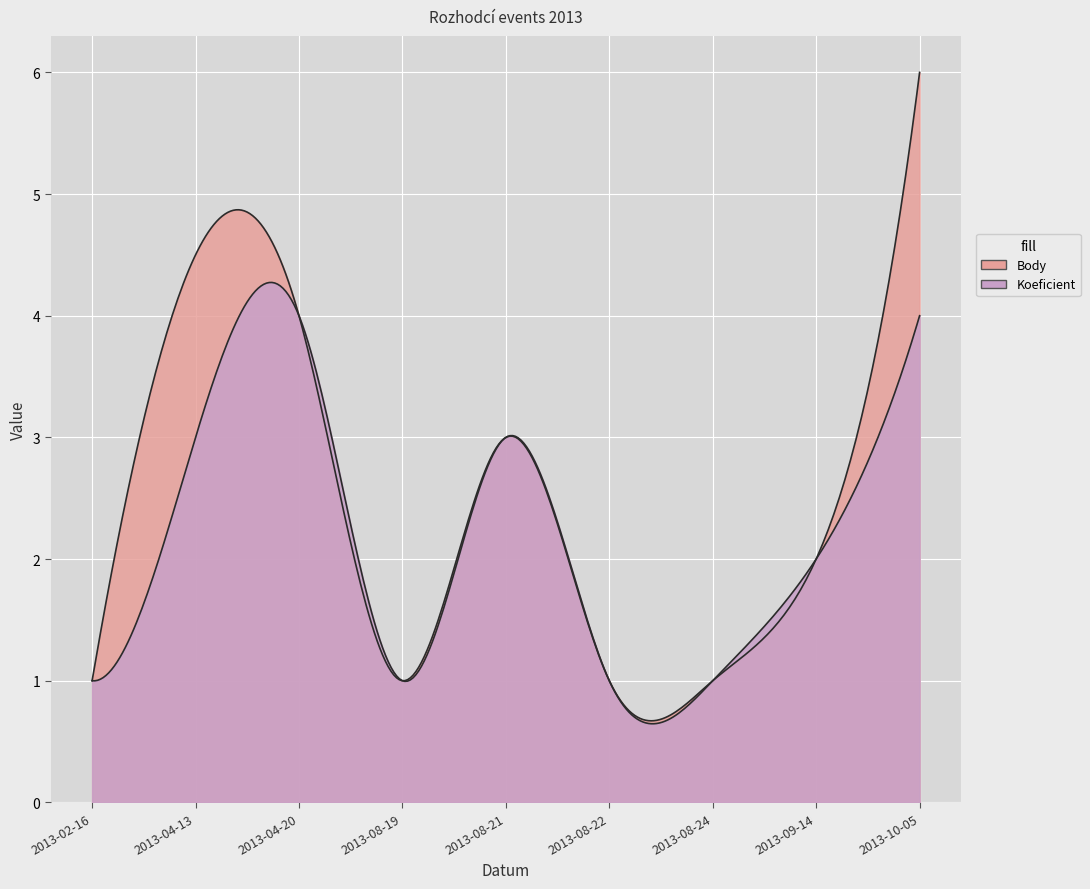

At how many categories does at least one series exceed 4?

2